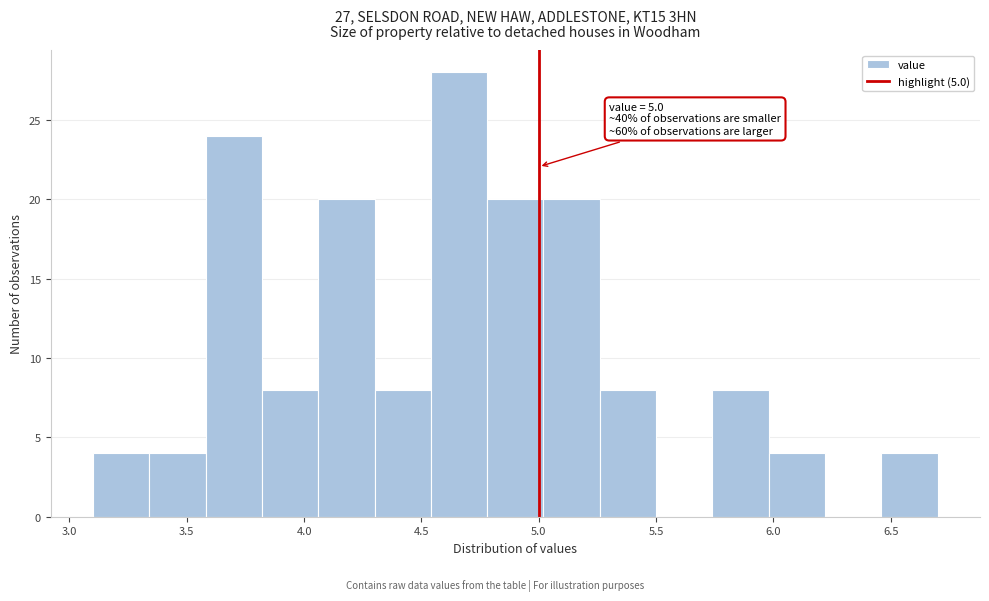

Over which range of the x-axis is the bar tallest?

4.54 to 4.78